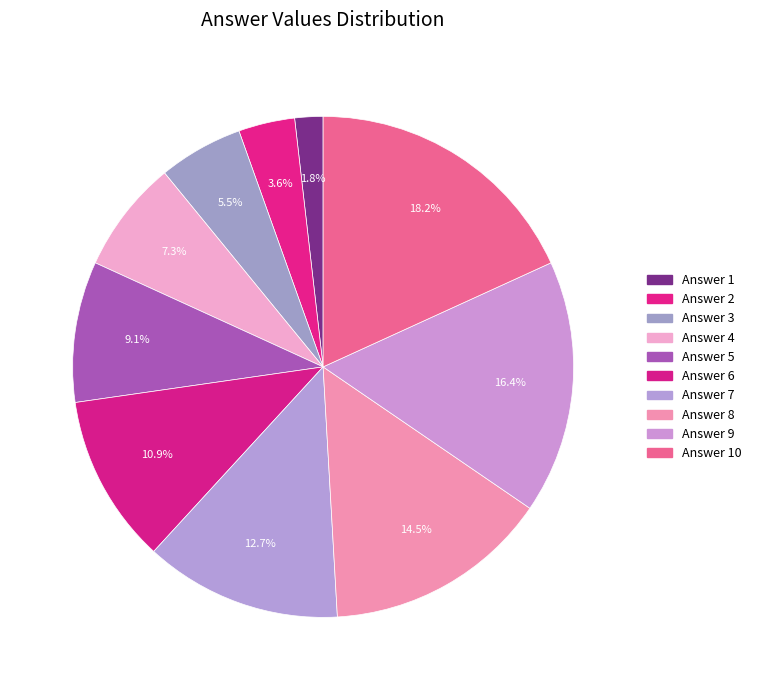

How many slices are in this pie chart?

10